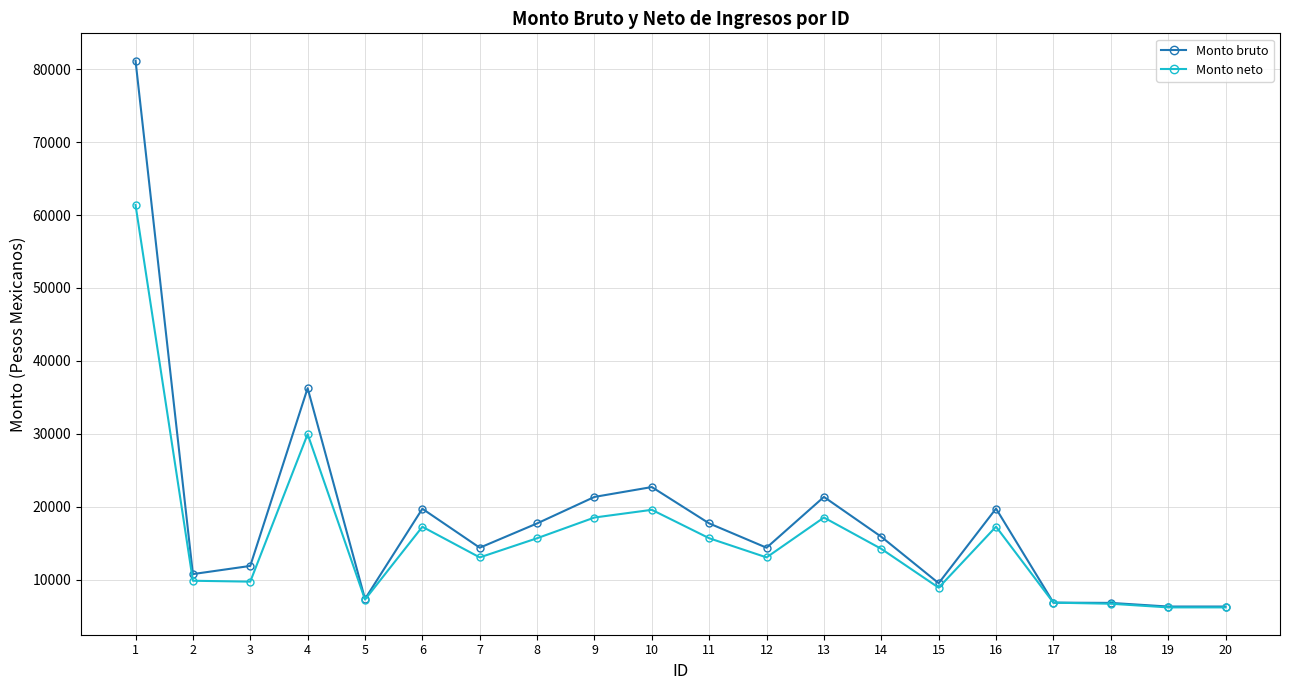

Is the value of Monto neto at 8 greater than the value of Monto bruto at 2?

Yes